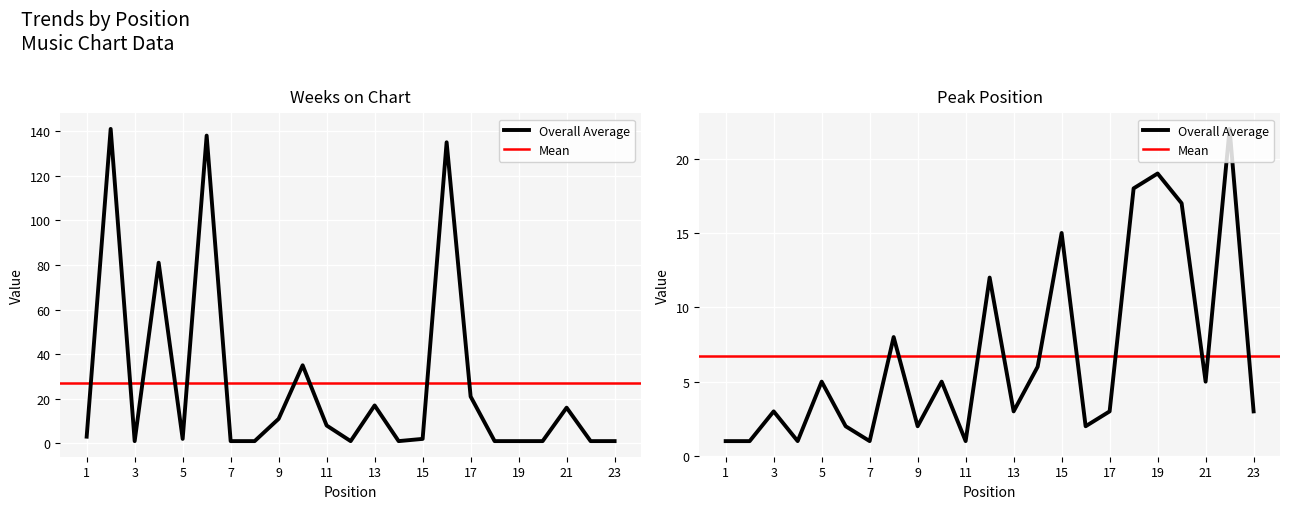

Which series has the largest total across all categories?

Weeks on Chart